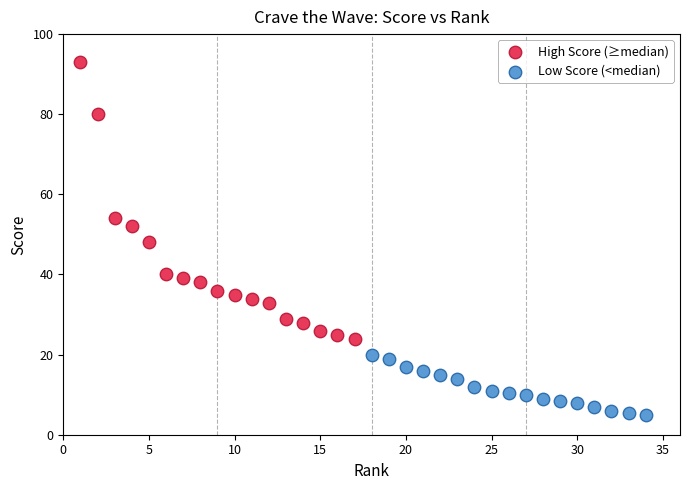

Which series has the widest spread of Y values?

High Score (≥median)